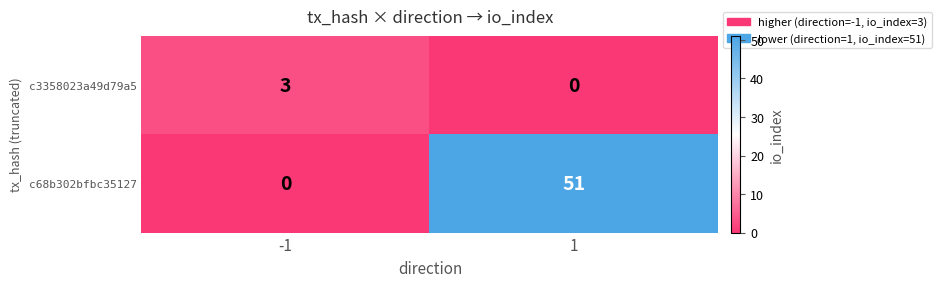

Reading right to left, extract all data points from this chart.

c3358023a49d79a5: 0	3
c68b302bfbc35127: 51	0